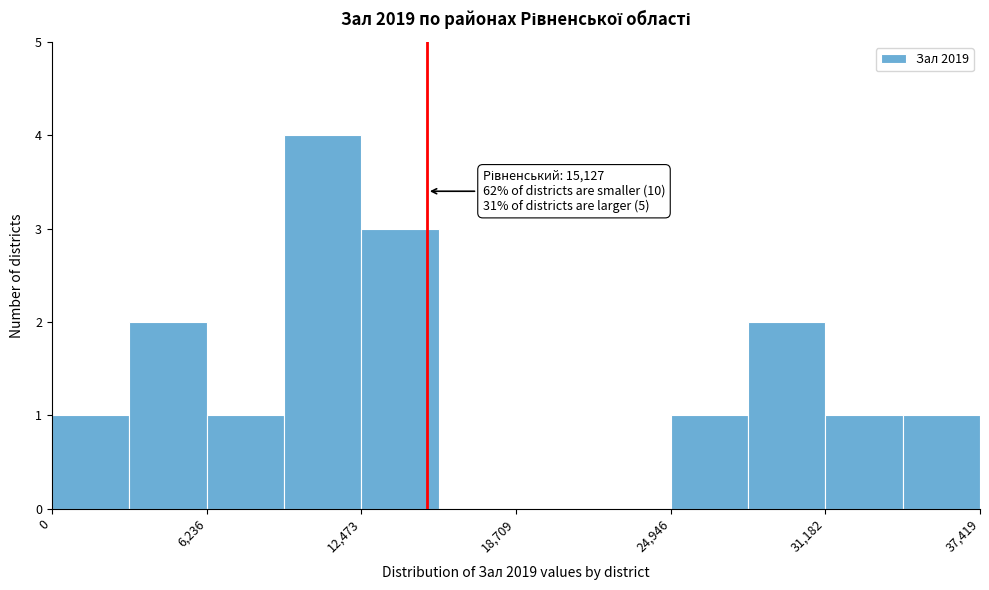

Around what value on the x-axis is the tallest bar? Give the approximate position of its centre, as read against the axis.

11000